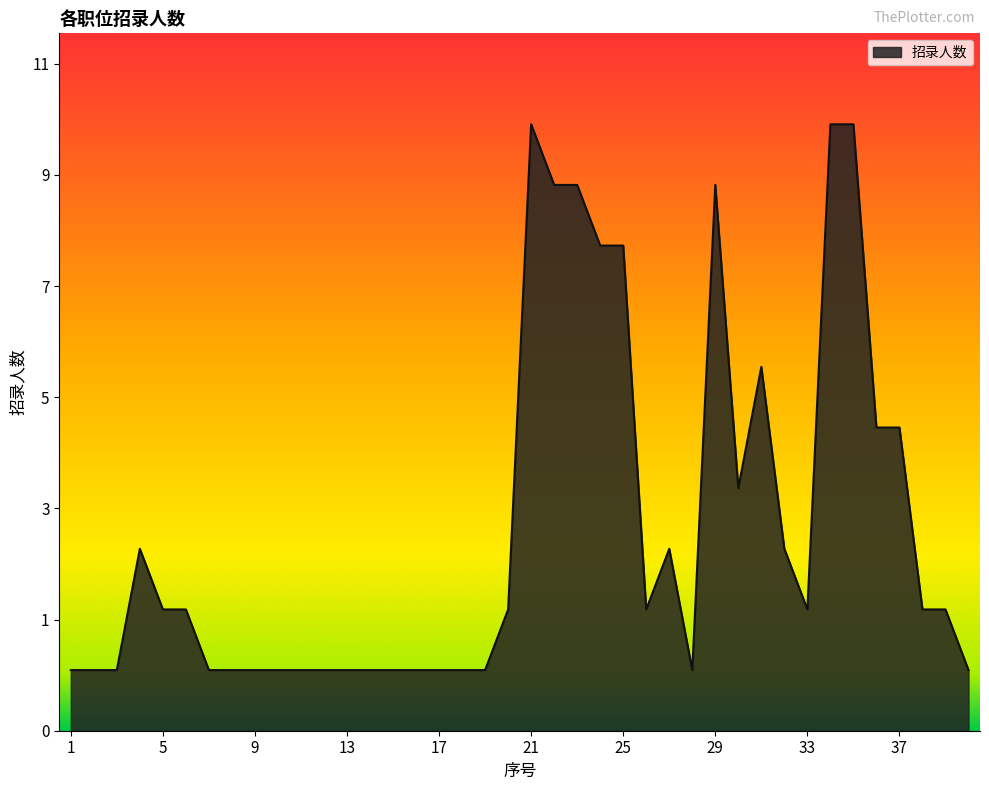

Rank the categories by value from lowest to highest.

1, 2, 3, 7, 8, 9, 10, 11, 12, 13, 14, 15, 16, 17, 18, 19, 28, 40, 5, 6, 20, 26, 33, 38, 39, 4, 27, 32, 30, 36, 37, 31, 24, 25, 22, 23, 29, 21, 34, 35